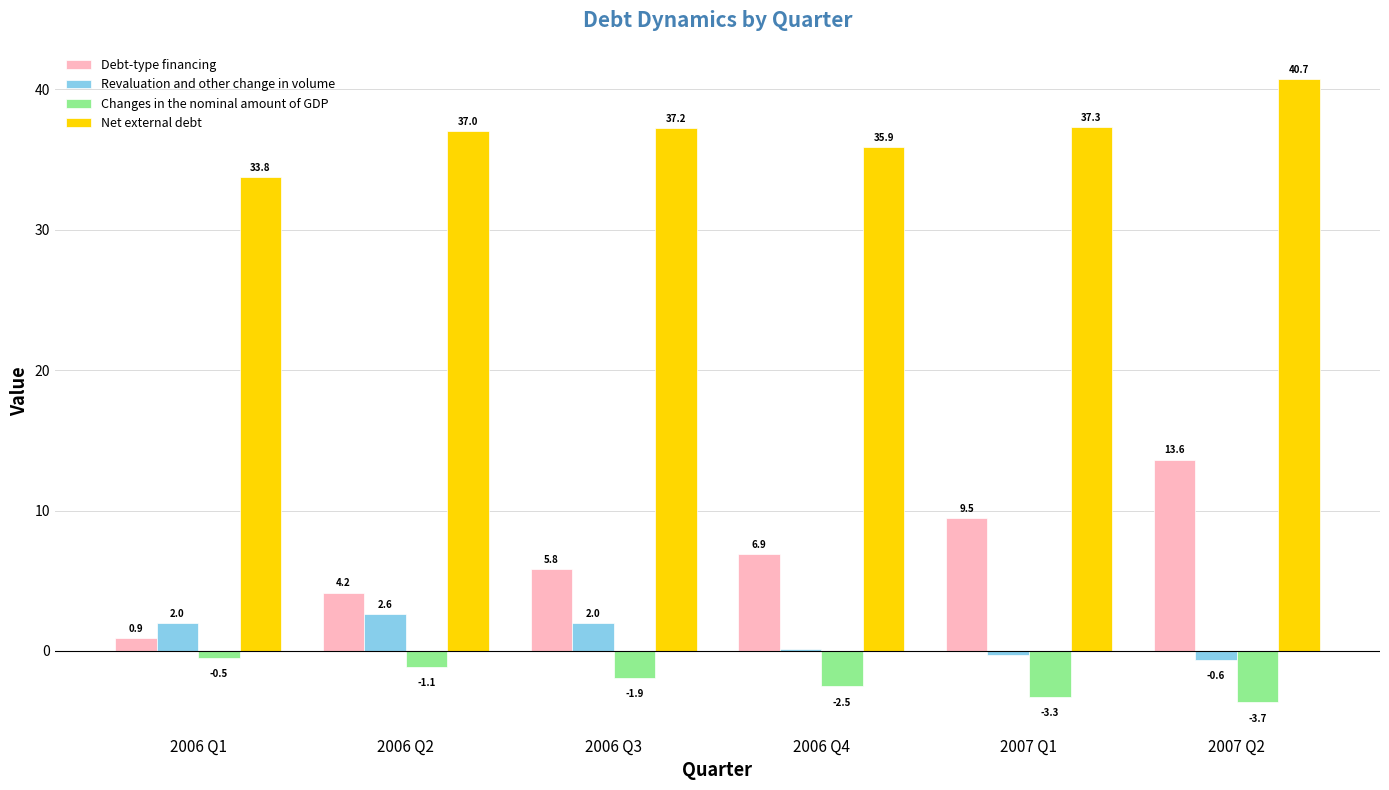

How many groups of bars are there?

6